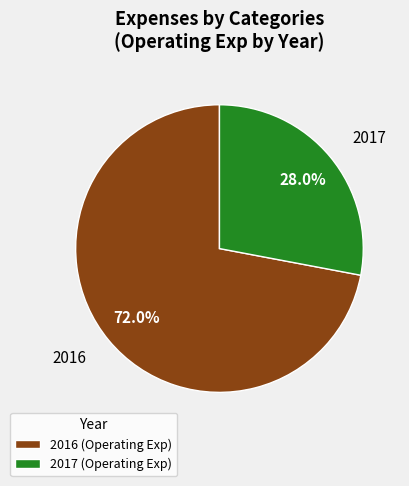

Is there any slice that represents more than half of the pie?

Yes